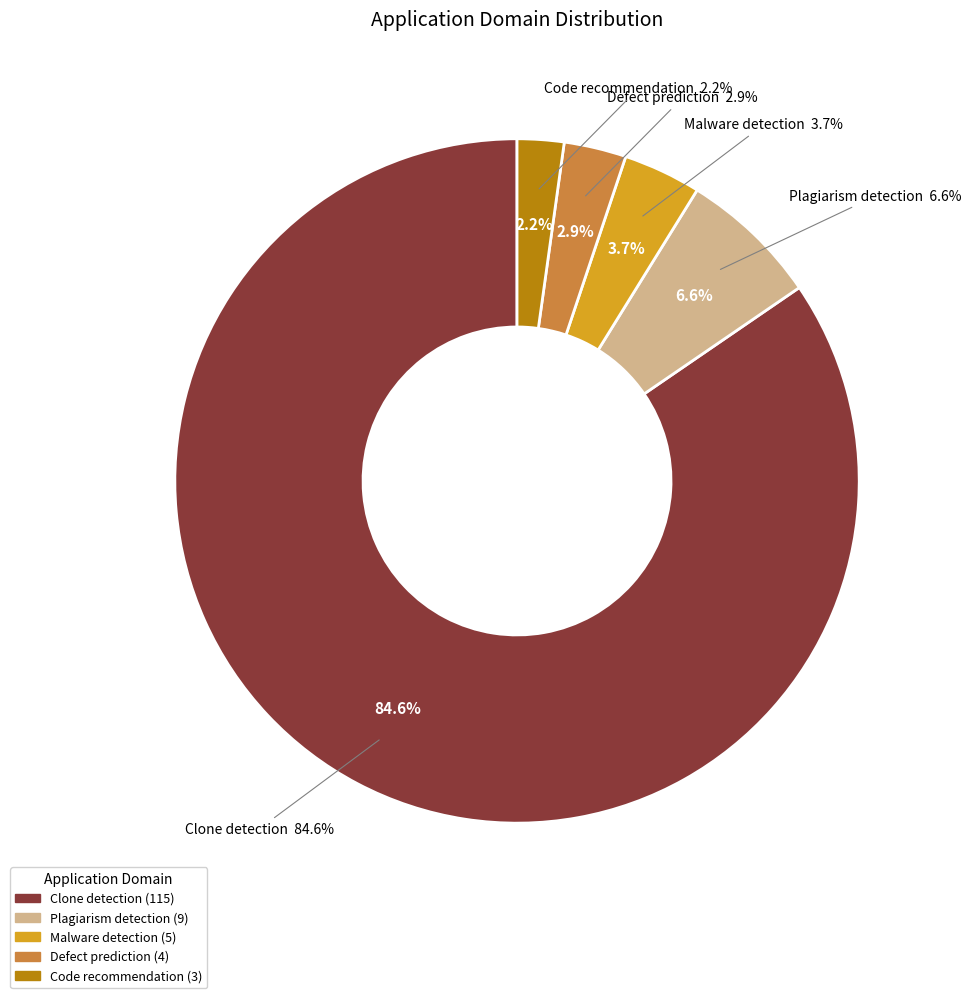

To the nearest percent, what percentage of the pie is Defect prediction?

3%